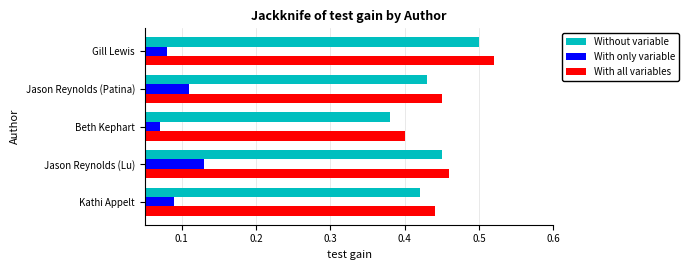

True or false: Without variable has a value of 0.8 at Gill Lewis.

False